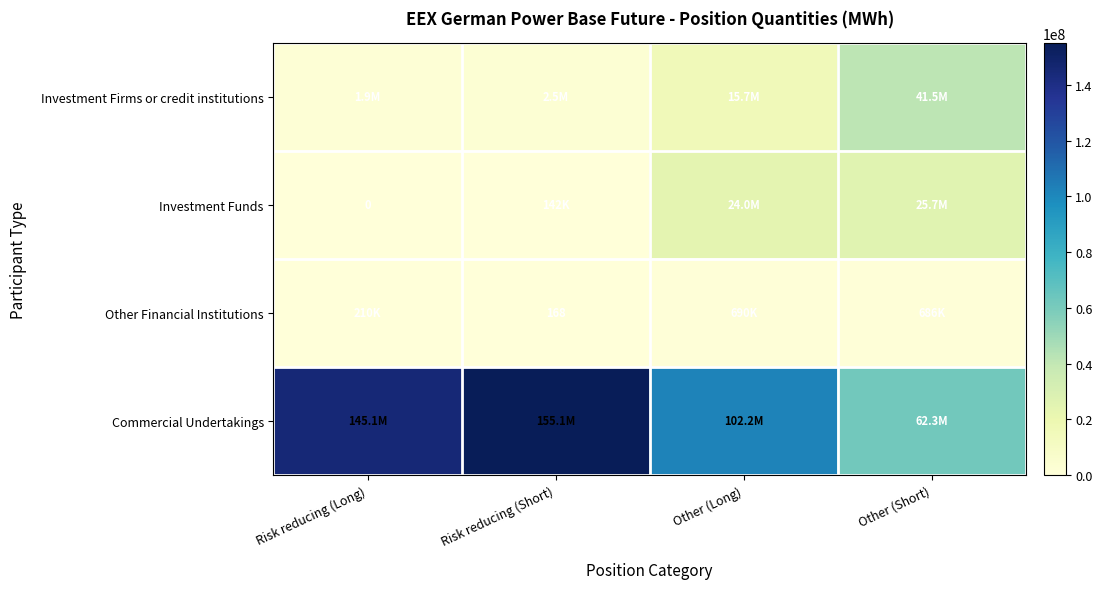

Where does the Commercial Undertakings series first go above 145071078?

Risk reducing (Long)